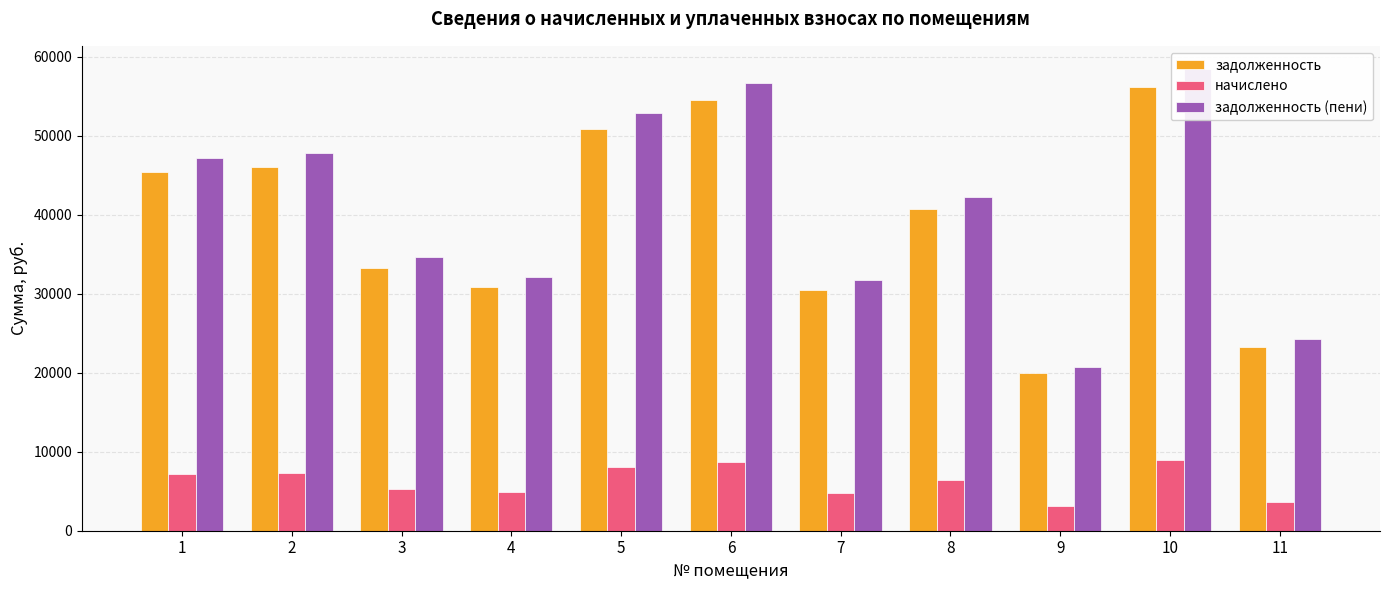

Which category has the lowest value across all series?

9